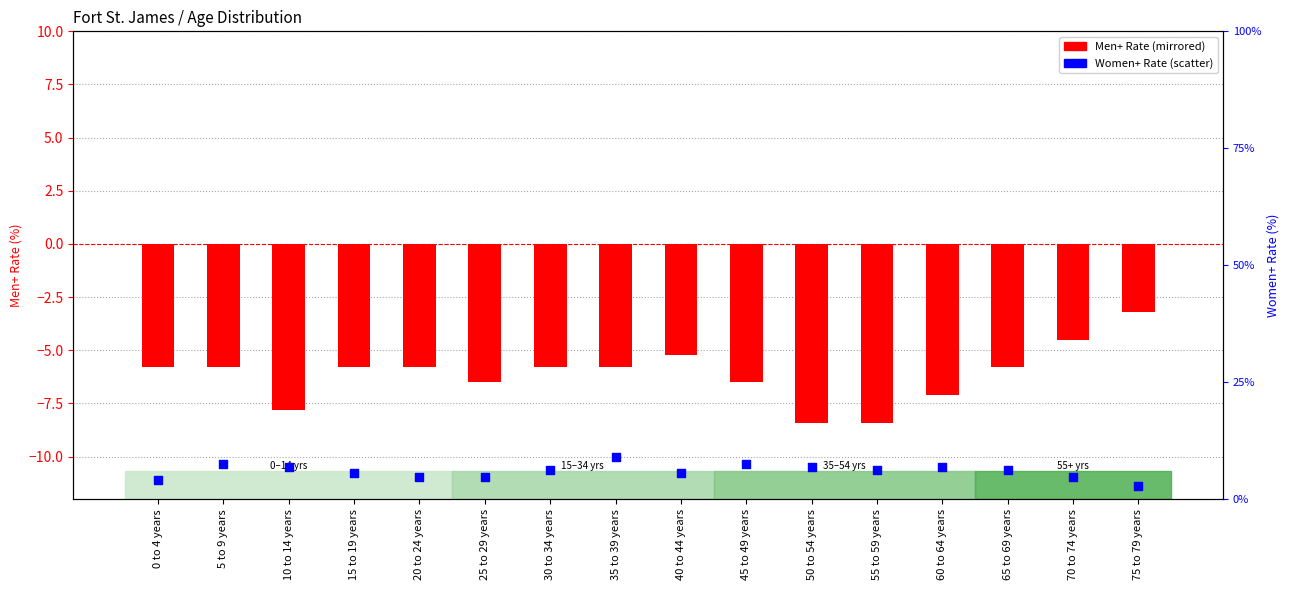

At which category is the sum across all series the highest?

35 to 39 years